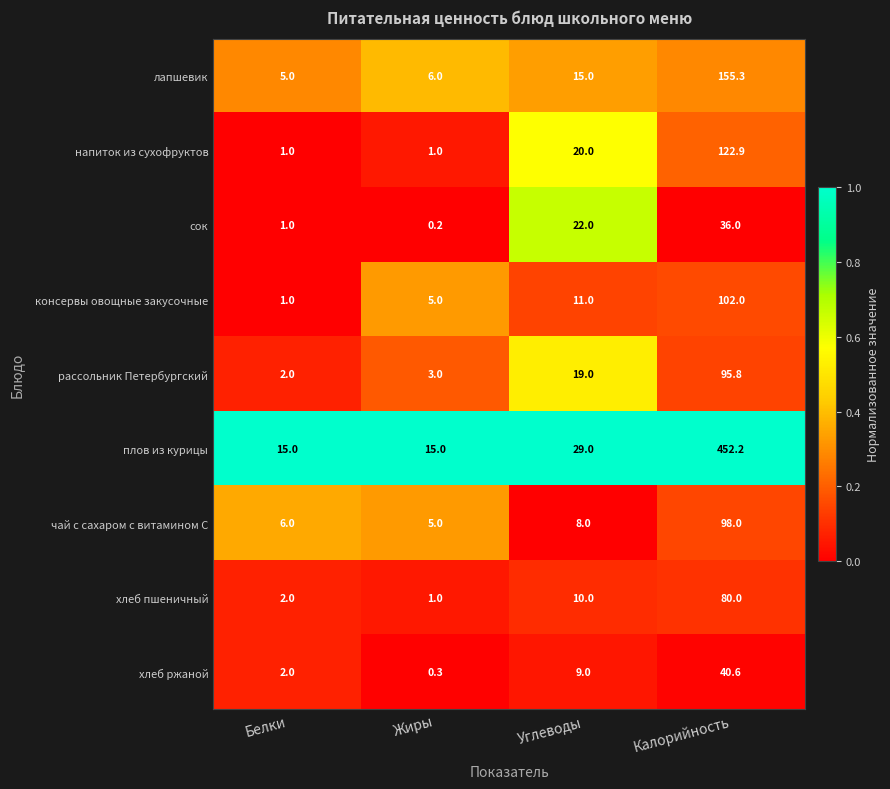

What value does the хлеб пшеничный series have at Белки?

2.0